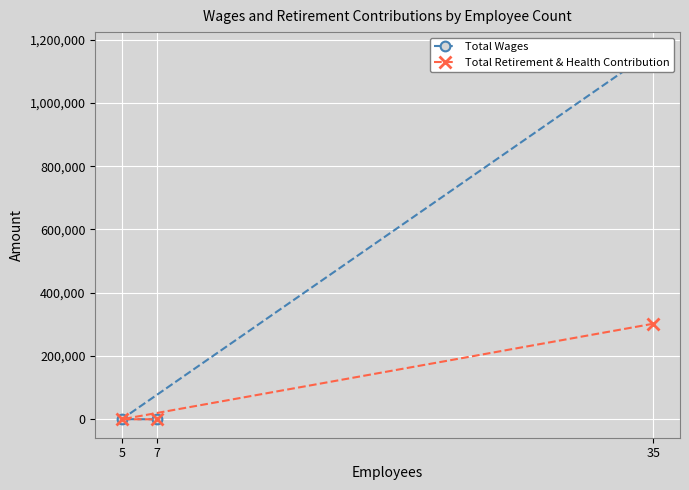

Rank the series by their average value, from highest to lowest.

Total Wages, Total Retirement & Health Contribution